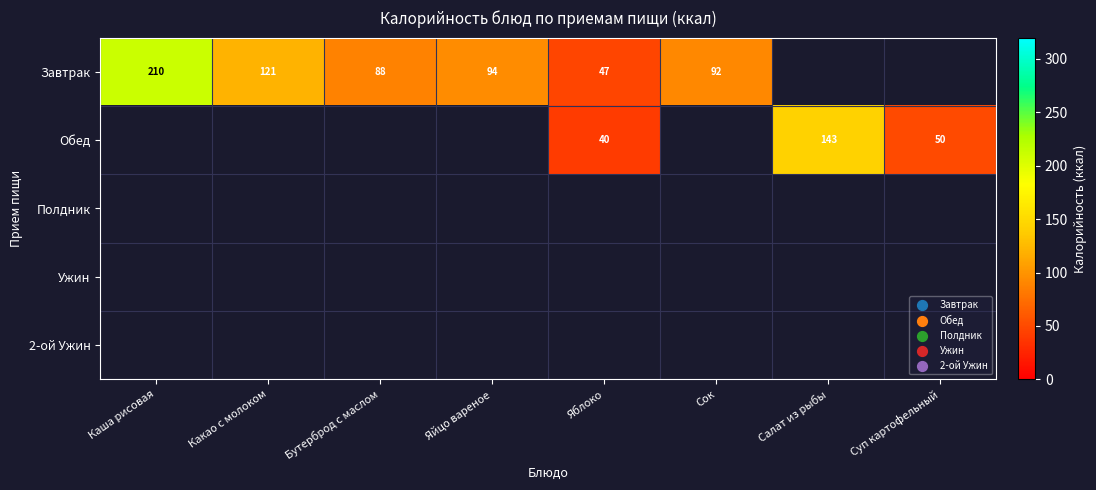

True or false: Завтрак has a value of 71 at Яблоко.

False